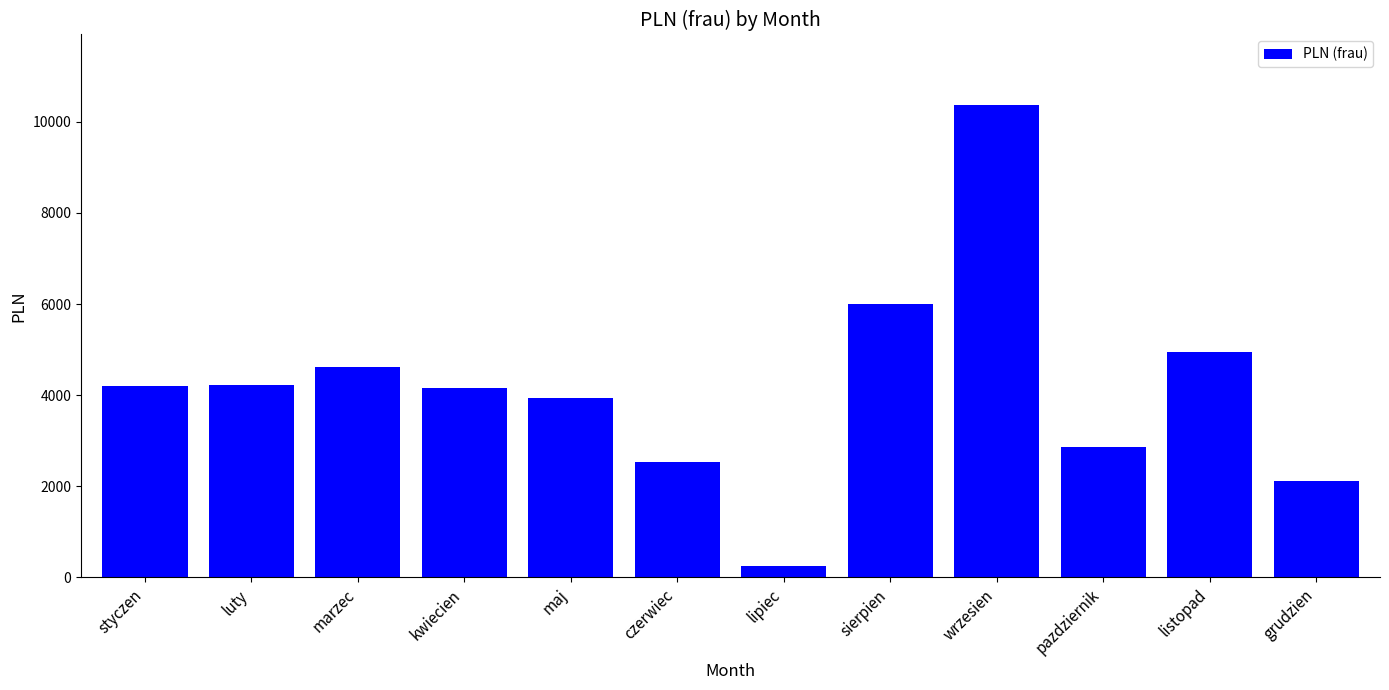

What is the label of the 9th bar from the left?

wrzesien